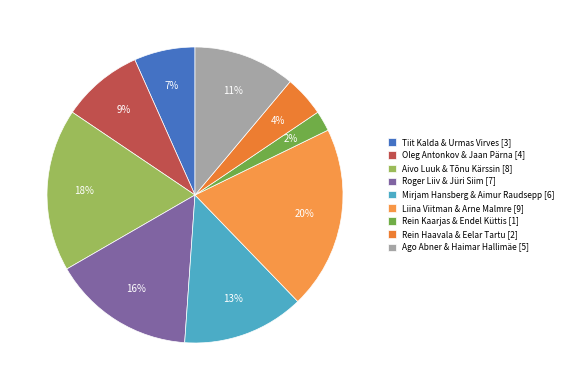

Rank the categories by value from highest to lowest.

Liina Viitman & Arne Malmre [9], Aivo Luuk & Tõnu Kärssin [8], Roger Liiv & Jüri Siim [7], Mirjam Hansberg & Aimur Raudsepp [6], Ago Abner & Haimar Hallimäe [5], Oleg Antonkov & Jaan Pärna [4], Tiit Kalda & Urmas Virves [3], Rein Haavala & Eelar Tartu [2], Rein Kaarjas & Endel Küttis [1]